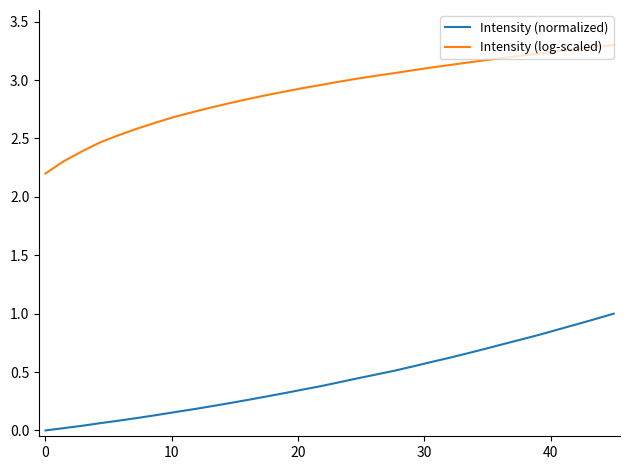

Which series has the largest range (max minus min)?

Intensity (log-scaled)